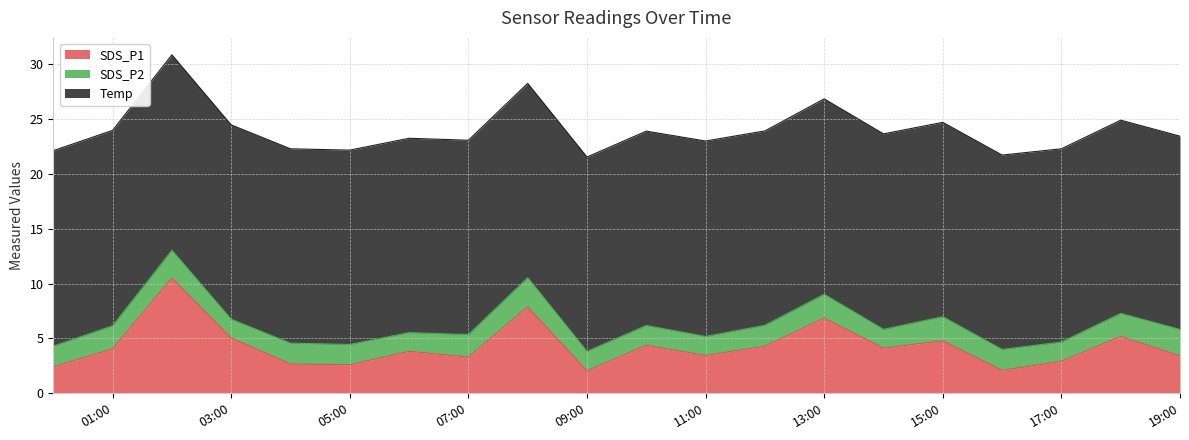

Rank the categories by SDS_P1 value from lowest to highest.

2023/08/01 09:00, 2023/08/01 16:00, 2023/08/01 00:00, 2023/08/01 05:00, 2023/08/01 04:00, 2023/08/01 17:00, 2023/08/01 07:00, 2023/08/01 19:00, 2023/08/01 11:00, 2023/08/01 06:00, 2023/08/01 01:00, 2023/08/01 14:00, 2023/08/01 12:00, 2023/08/01 10:00, 2023/08/01 15:00, 2023/08/01 03:00, 2023/08/01 18:00, 2023/08/01 13:00, 2023/08/01 08:00, 2023/08/01 02:00